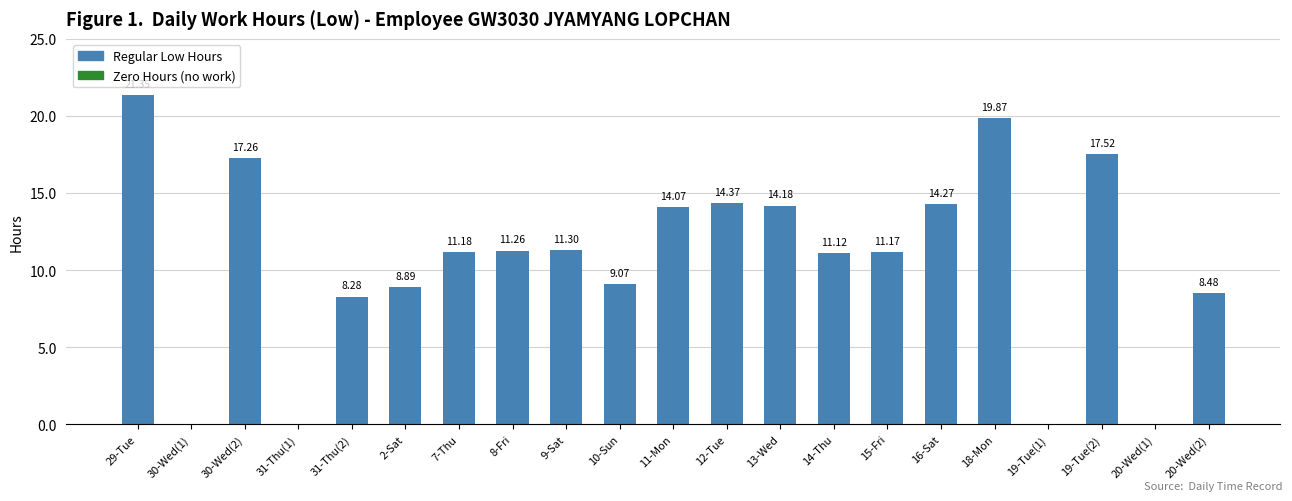

What is the change in value from 31-Thu(2) to 19-Tue(1)?

-8.3